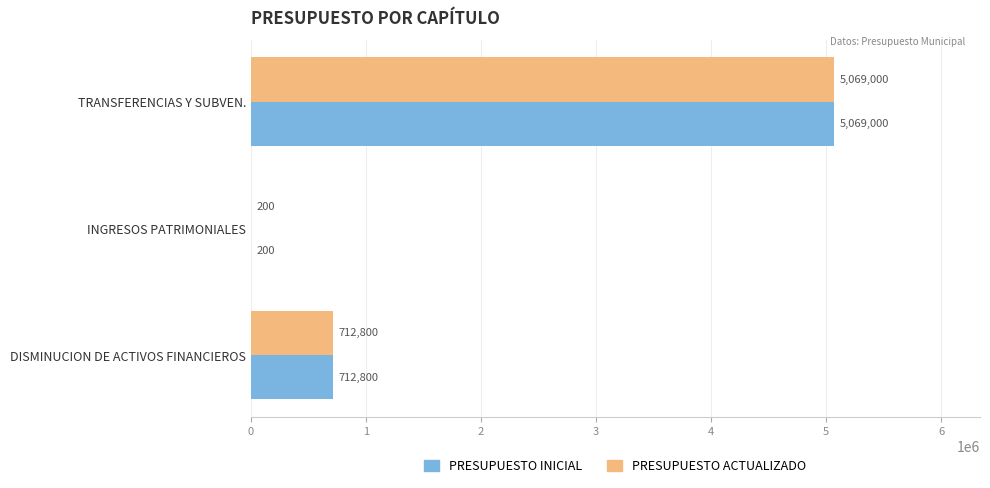

Where is PRESUPUESTO INICIAL nearest to the value 2534600?

DISMINUCION DE ACTIVOS FINANCIEROS